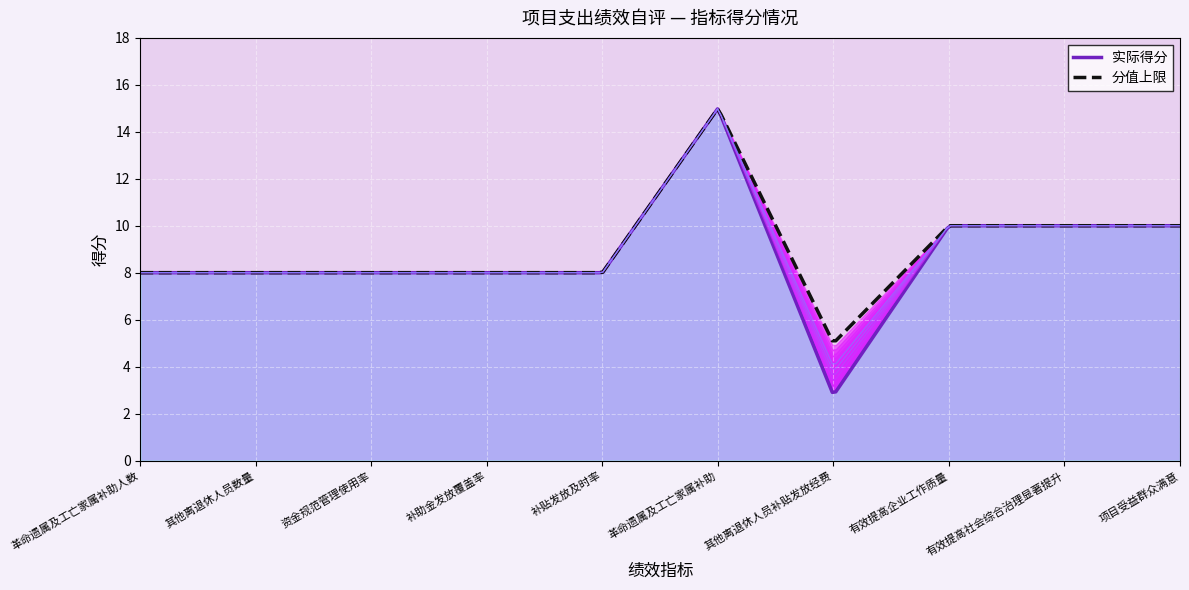

What is the difference between the maximum and minimum values?

12.2